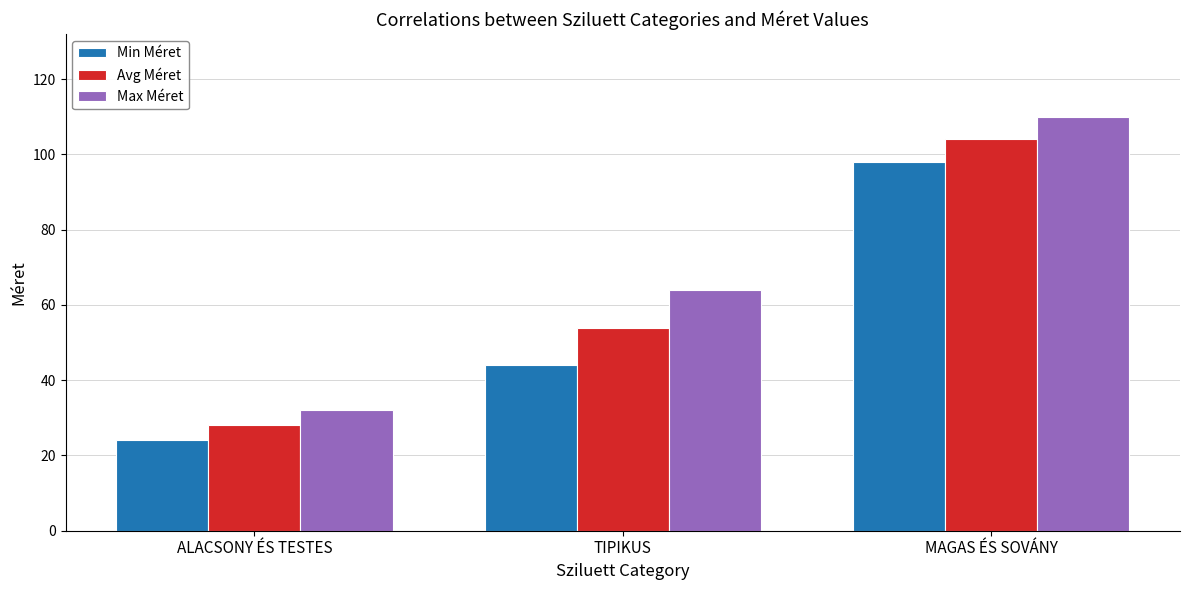

Is it true that Max Méret equals 110 at MAGAS ÉS SOVÁNY?

True